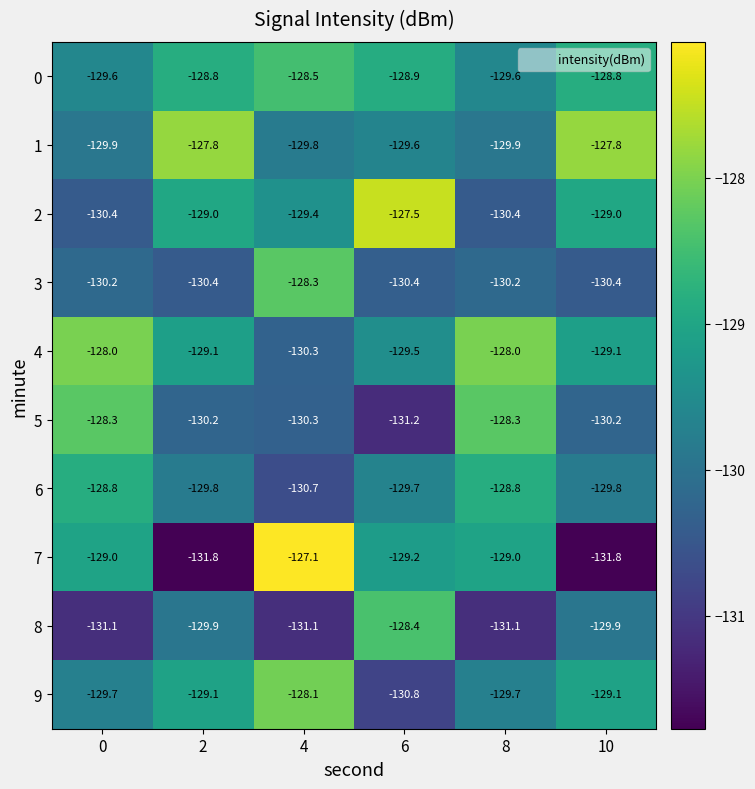

The 3 series shows -81.4 at 0. True or false?

False